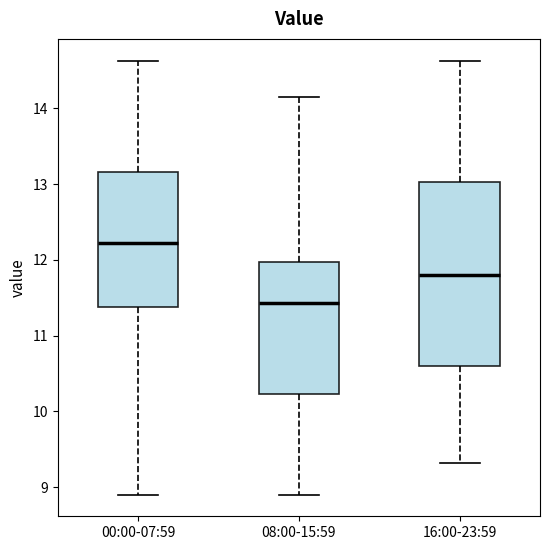

Where does the median line of the box for 00:00-07:59 sit on the y-axis? The values are not printed on the chart, so give them approximately, as read against the axis.

12.2